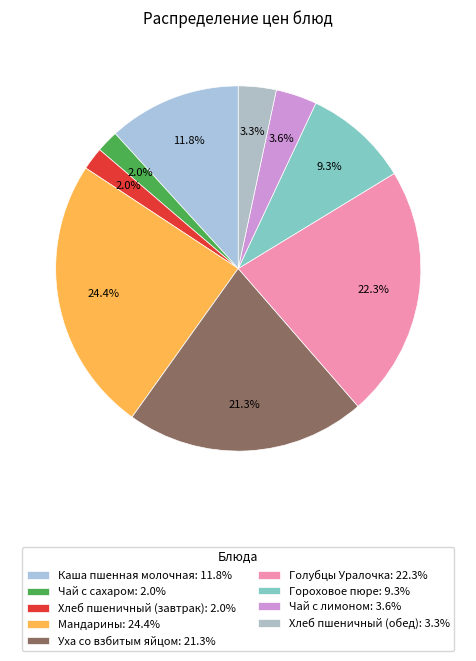

Is Хлеб пшеничный (обед) the majority of the pie?

No